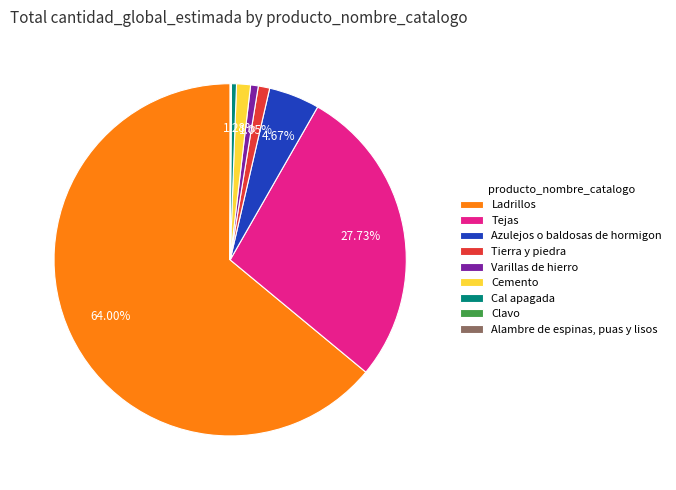

Which category has the biggest portion of the pie?

Ladrillos